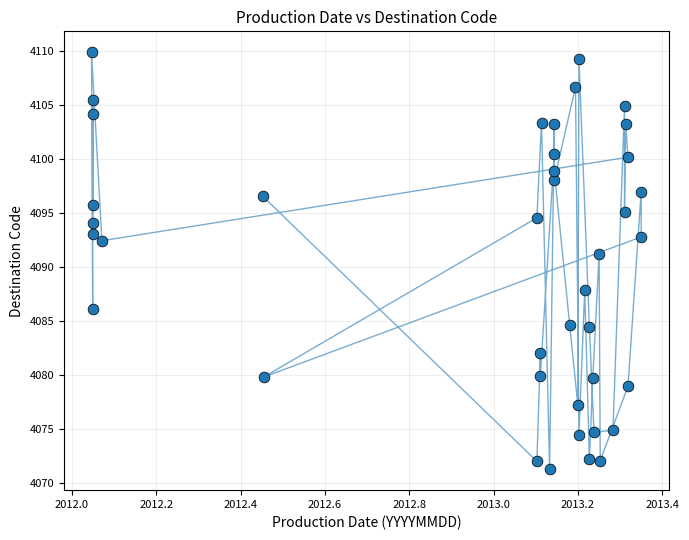

What Y value in the scatter plot is closest to 4090?

4091.2